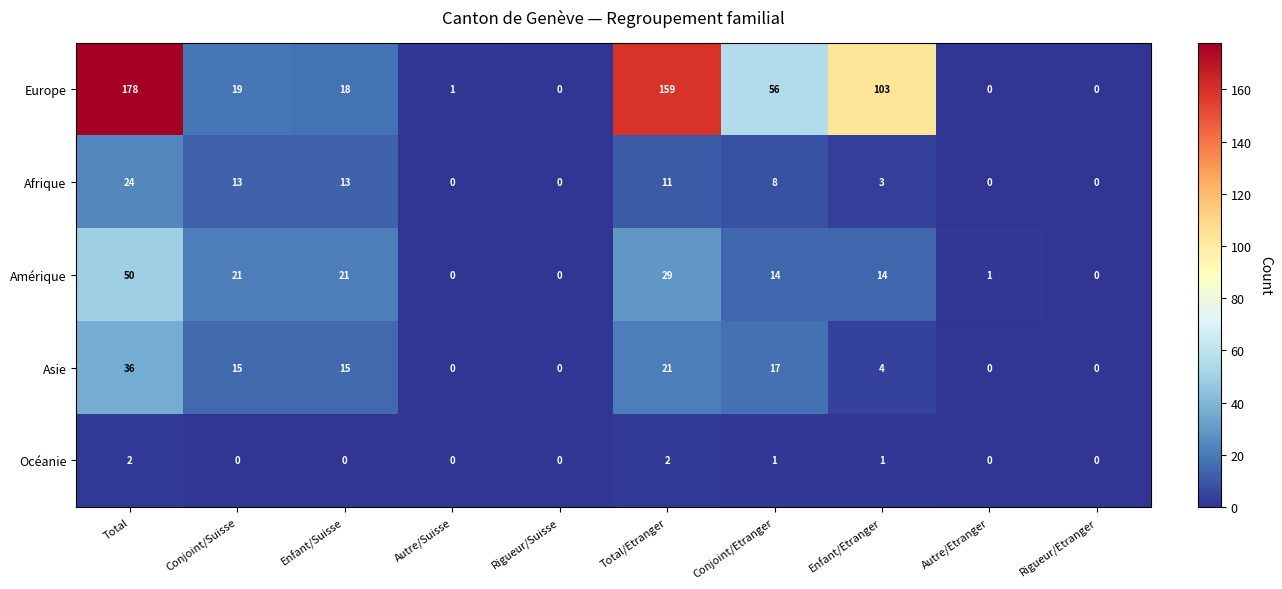

What is the difference between the second highest and minimum values in the Afrique series?

13